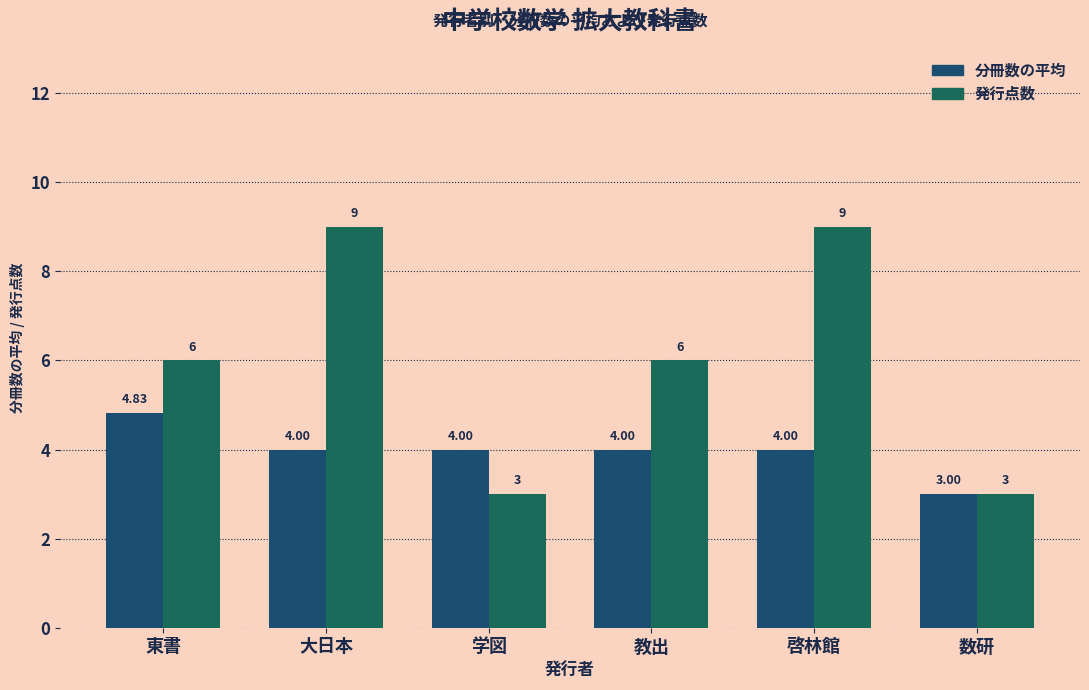

What is the difference between the maximum and minimum values in the 発行点数 series?

6.0